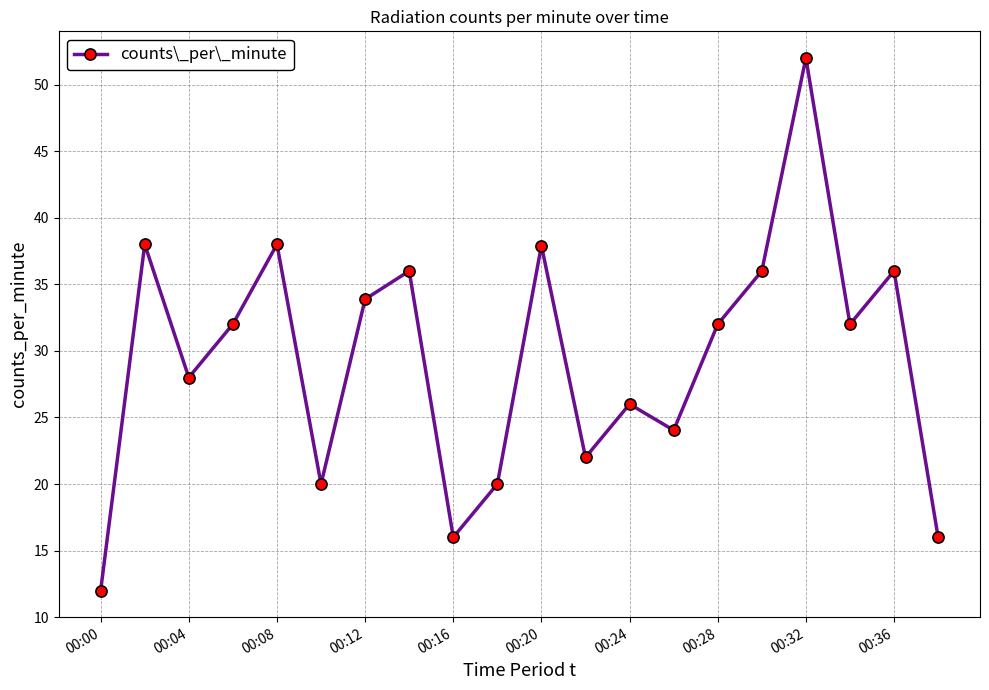

How many interior local peaks (higher than both neighbors) does the data have?

7